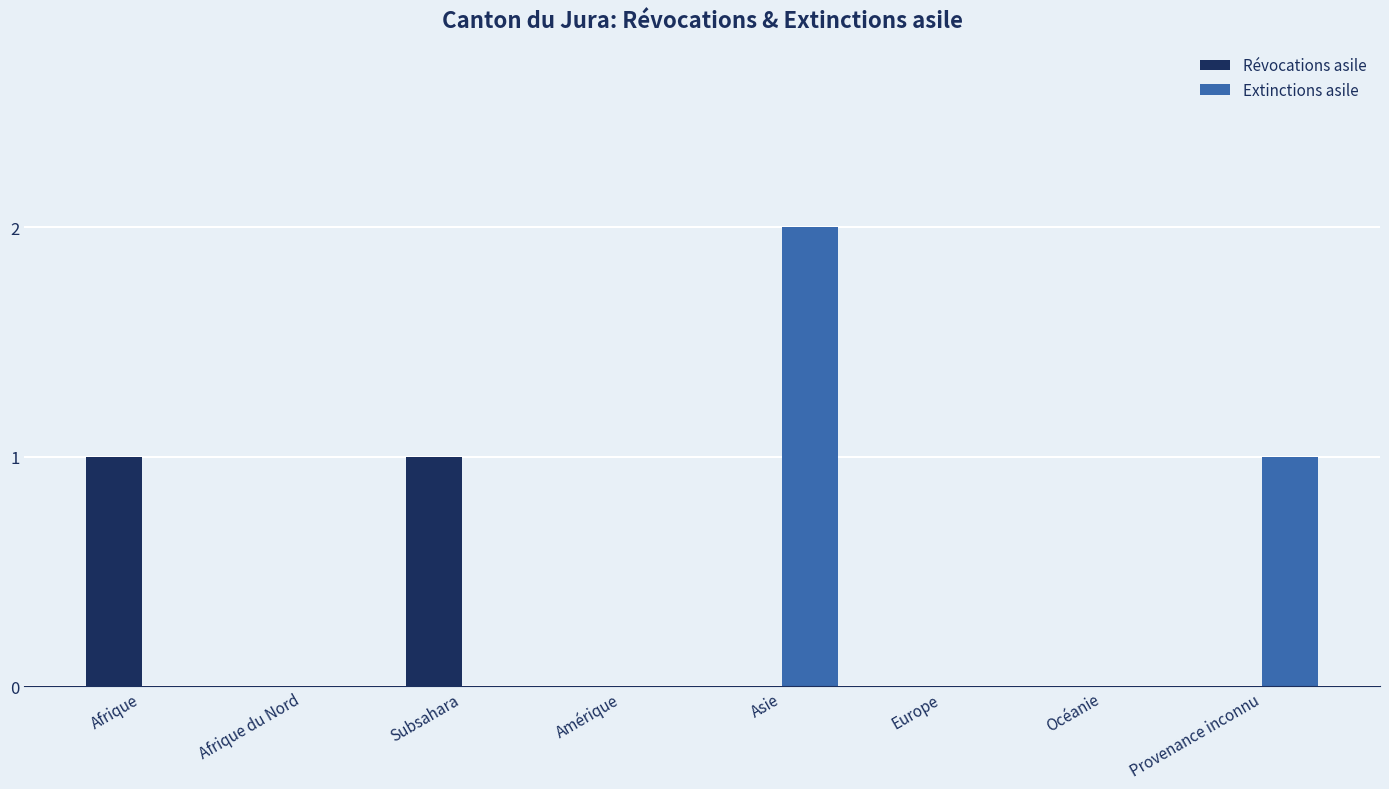

What is the highest value of the Révocations asile series?

1